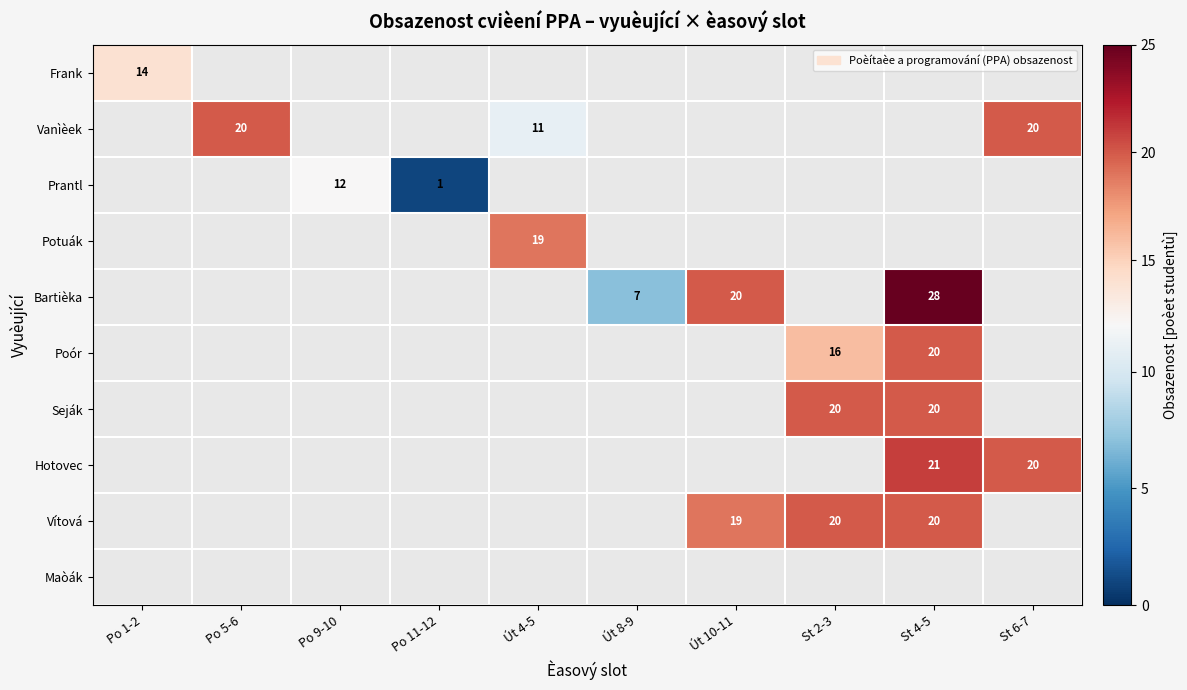

At Po 5-6, list the series in order from largest to smallest.

Frank, Vanìèek, Prantl, Potuák, Bartièka, Poór, Seják, Hotovec, Vítová, Maòák